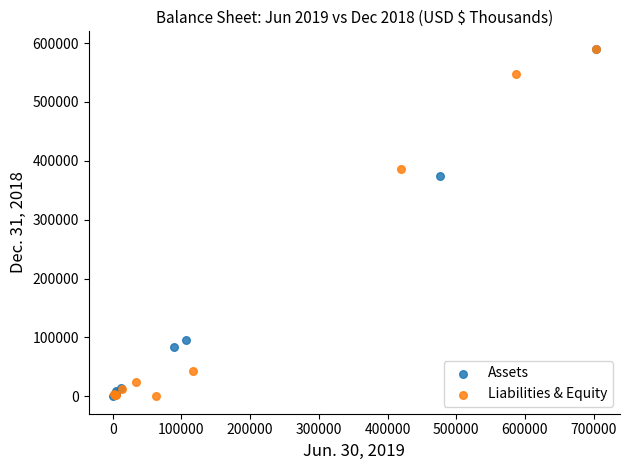

What are all the series names shown in the legend?

Assets, Liabilities & Equity